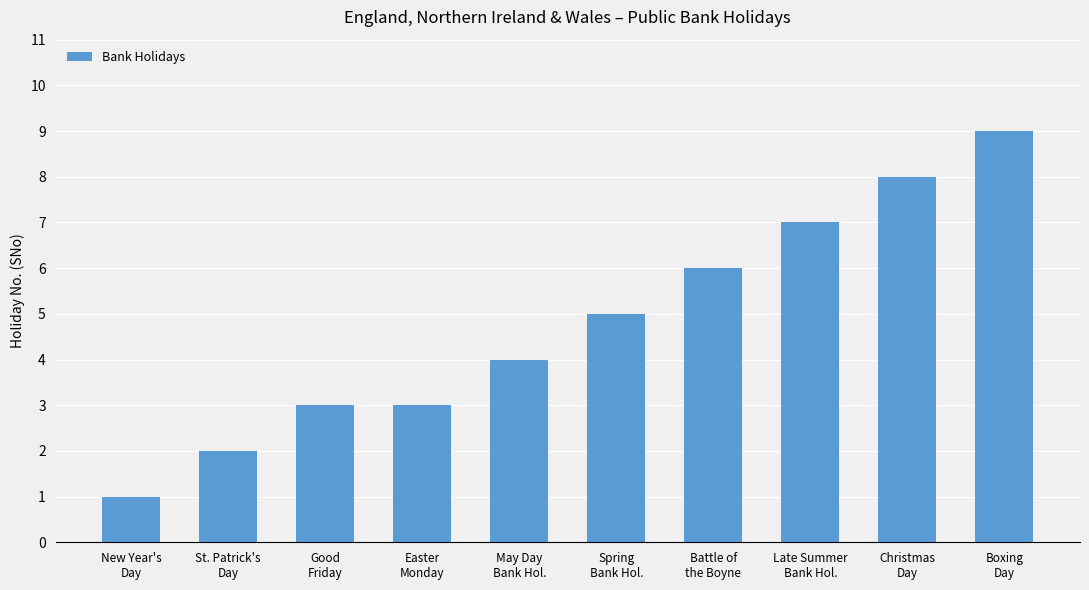

What is the sum of all values?

48